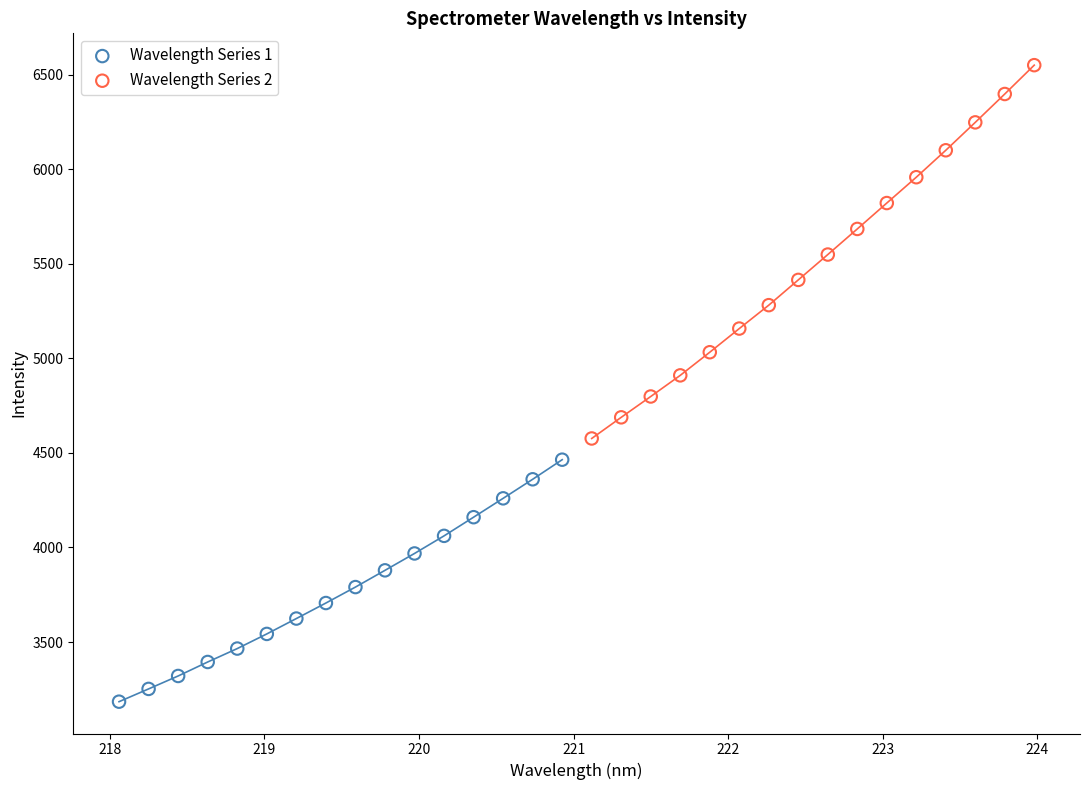

Which series contains the highest Y value?

Wavelength Series 2